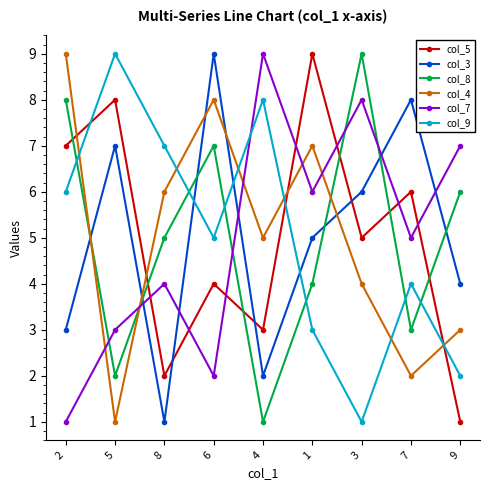

True or false: col_3 has more than 2 points higher than both neighbors.

True